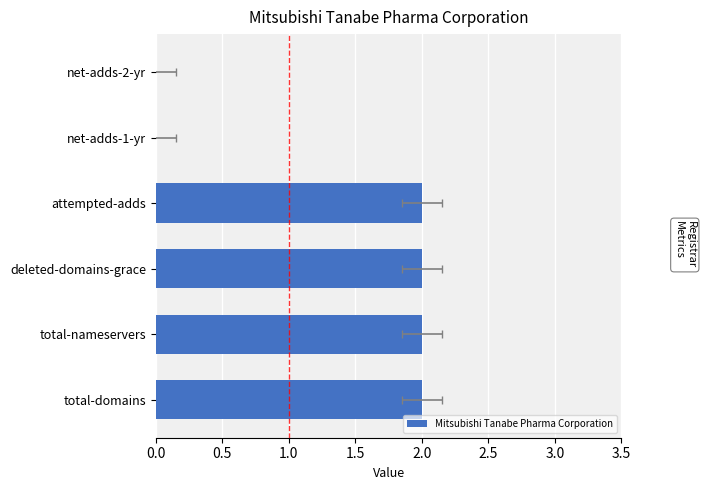

Reading right to left, list all the values displayed in this chart.

0	0	2	2	2	2